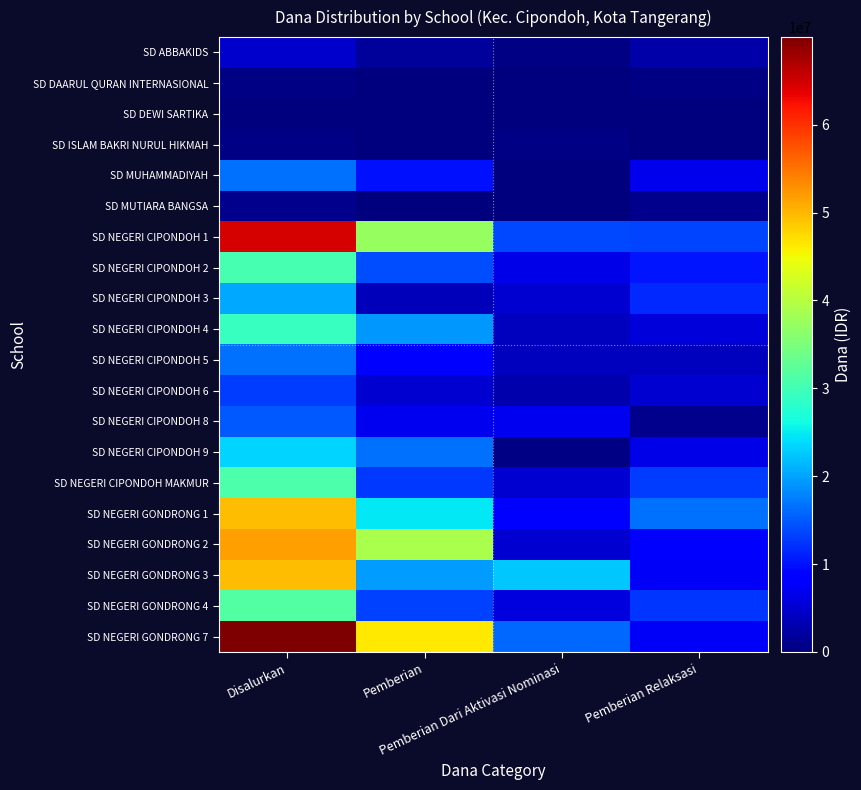

Which has a higher value, Pemberian Relaksasi or Disalurkan?

Disalurkan